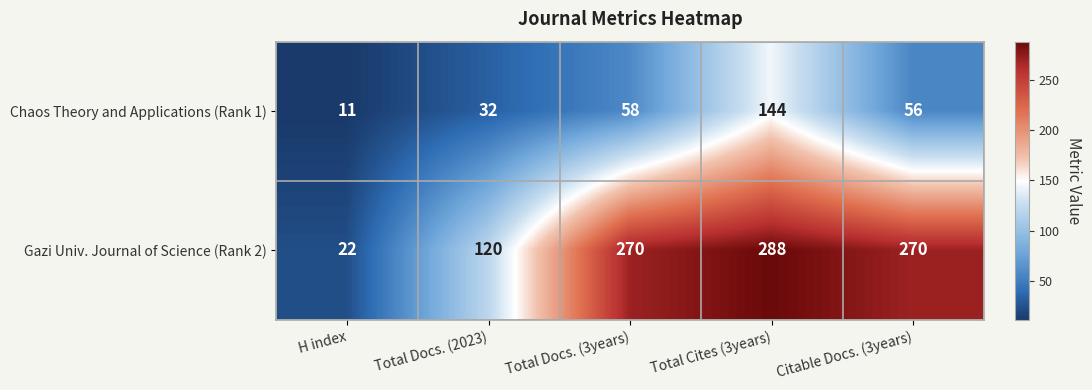

What is the difference between the Chaos Theory and Applications (Rank 1) values at H index and Total Cites (3years)?

133